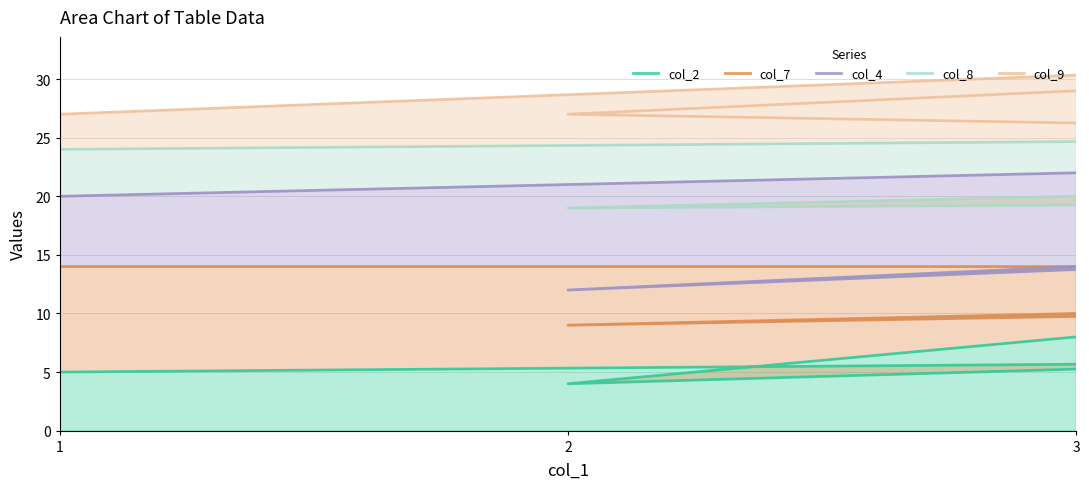

In col_8, how many points are lower than both neighbors (excluding endpoints)?

2